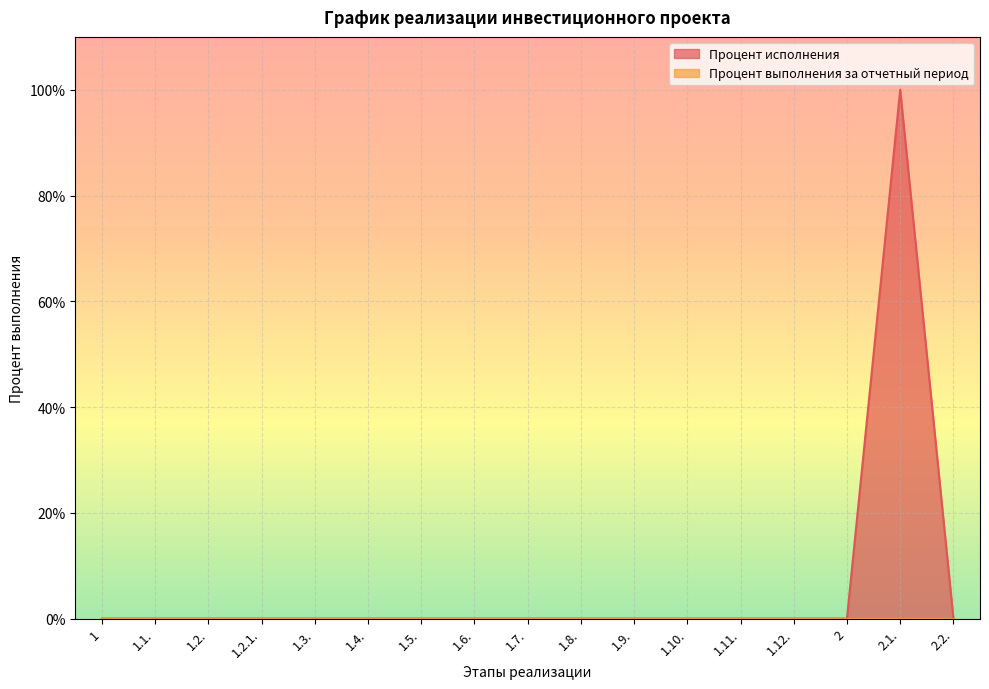

At which category does the chart reach its peak across all series?

2.1.